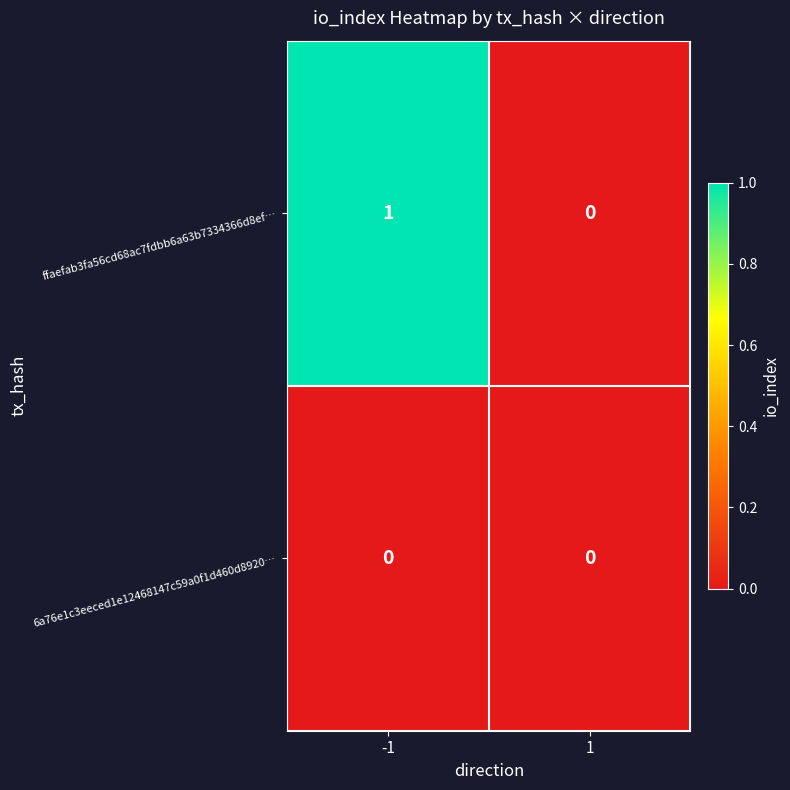

Is the value of 6a76e1c3eeced1e12468147c59a0f1d460d8920… at 1 greater than the value of ffaefab3fa56cd68ac7fdbb6a63b7334366d8ef… at -1?

No